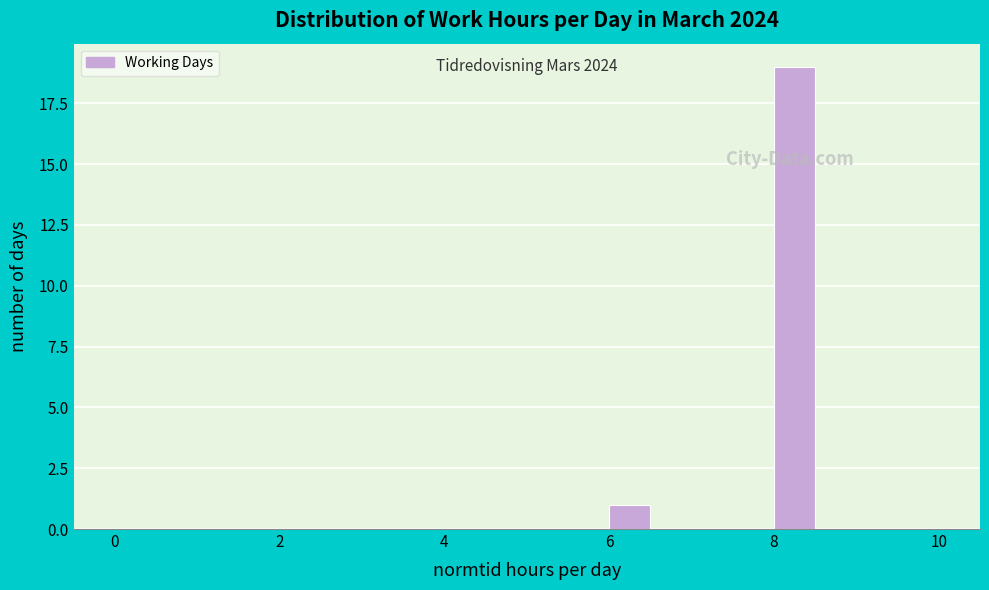

Around what value on the x-axis is the tallest bar? Give the approximate position of its centre, as read against the axis.

8.2